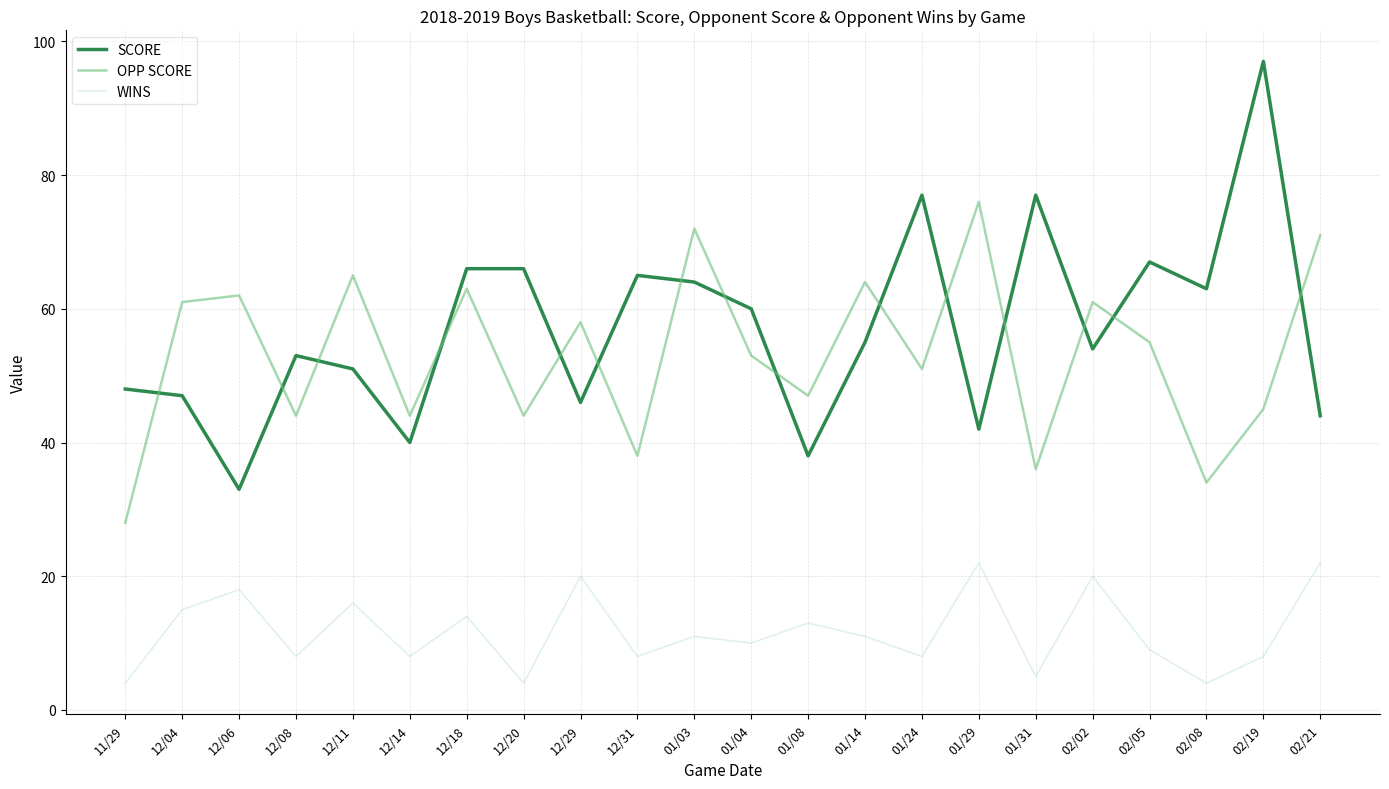

How many lines are shown in the chart?

3